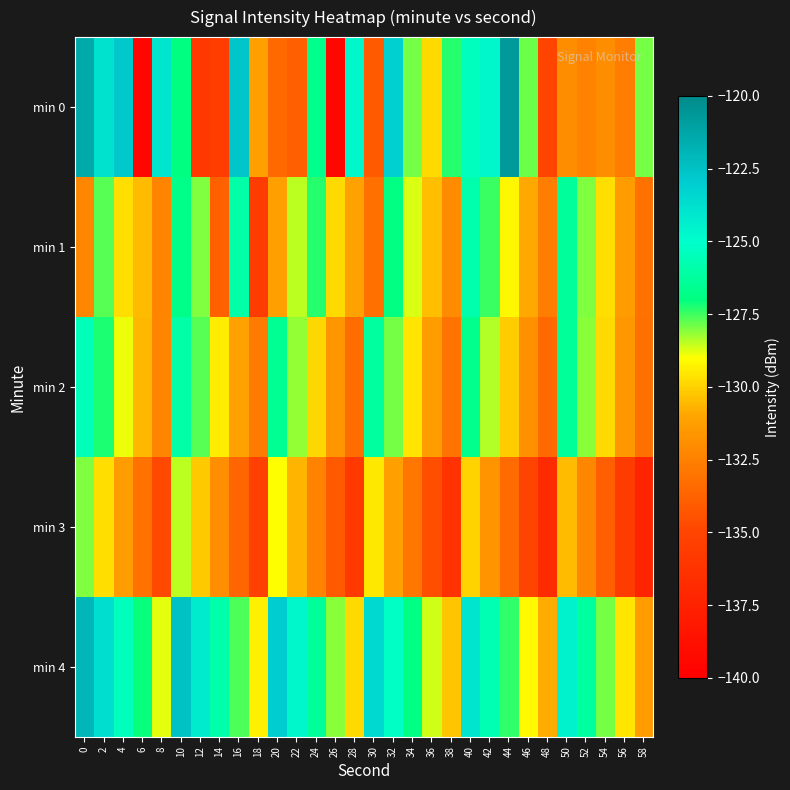

Between 12 and 38, which series saw the biggest shift?

min 0